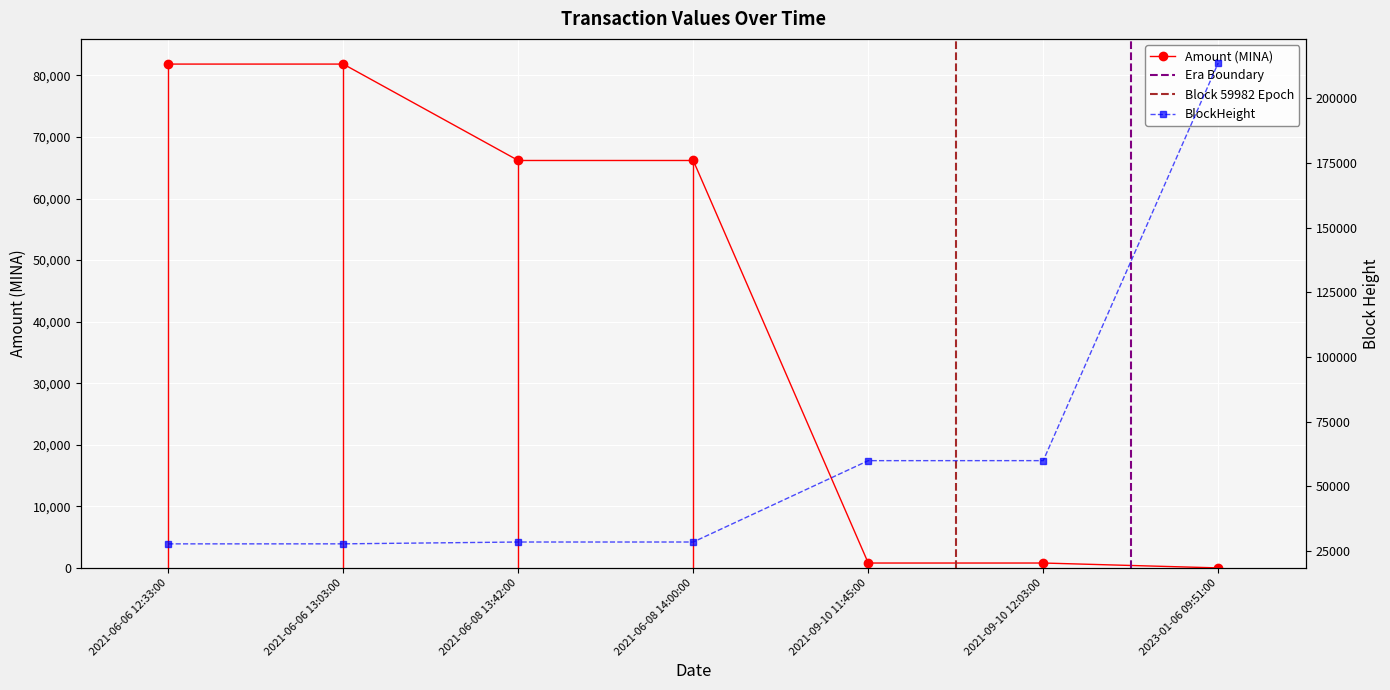

What is the approximate value of BlockHeight at 2021-06-08 14:00:00?

28533.0